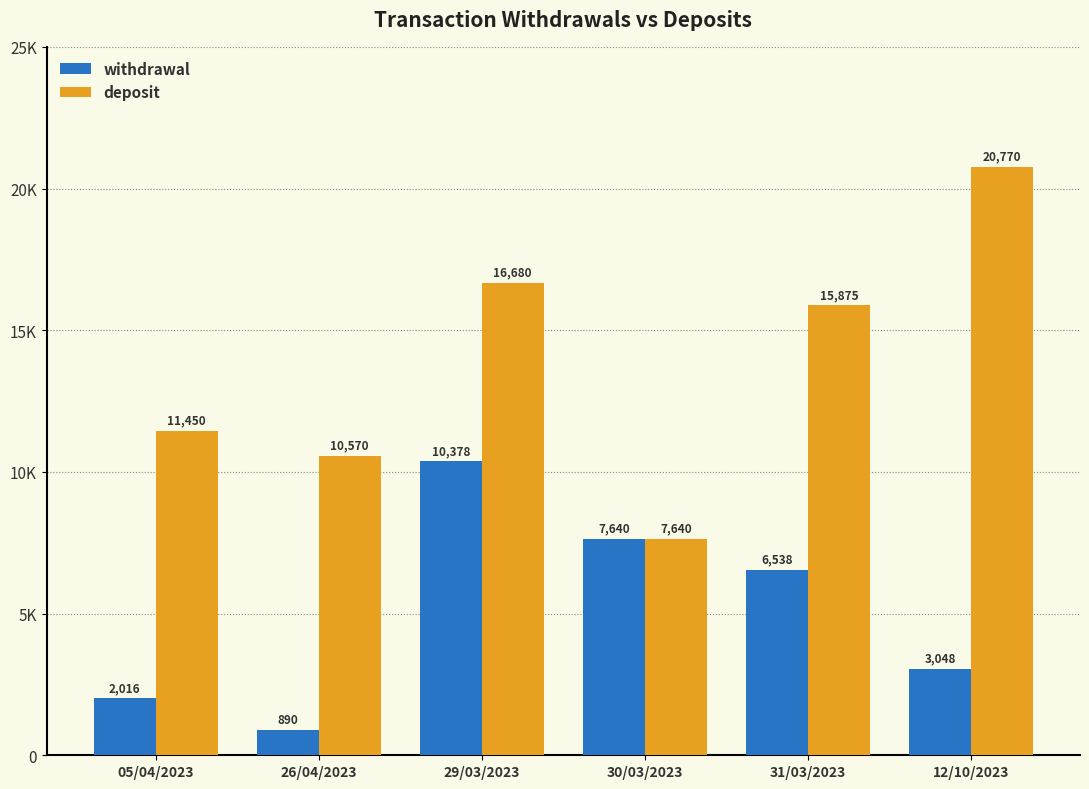

Is the value of withdrawal at 12/10/2023 greater than the value of deposit at 05/04/2023?

No